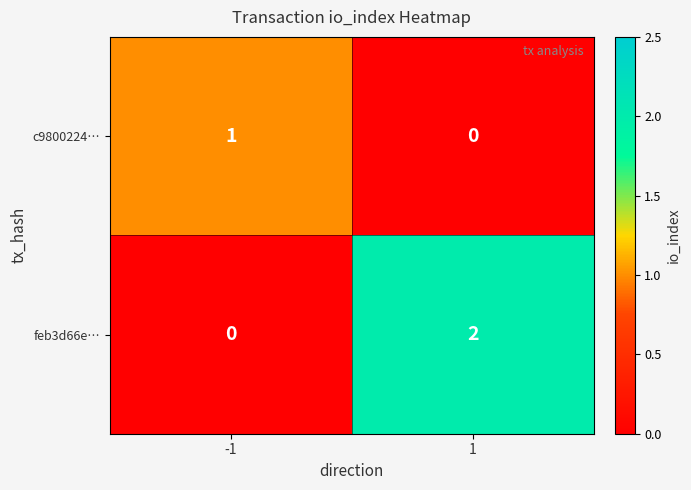

Rank the series at 1 from lowest to highest value.

c9800224…, feb3d66e…